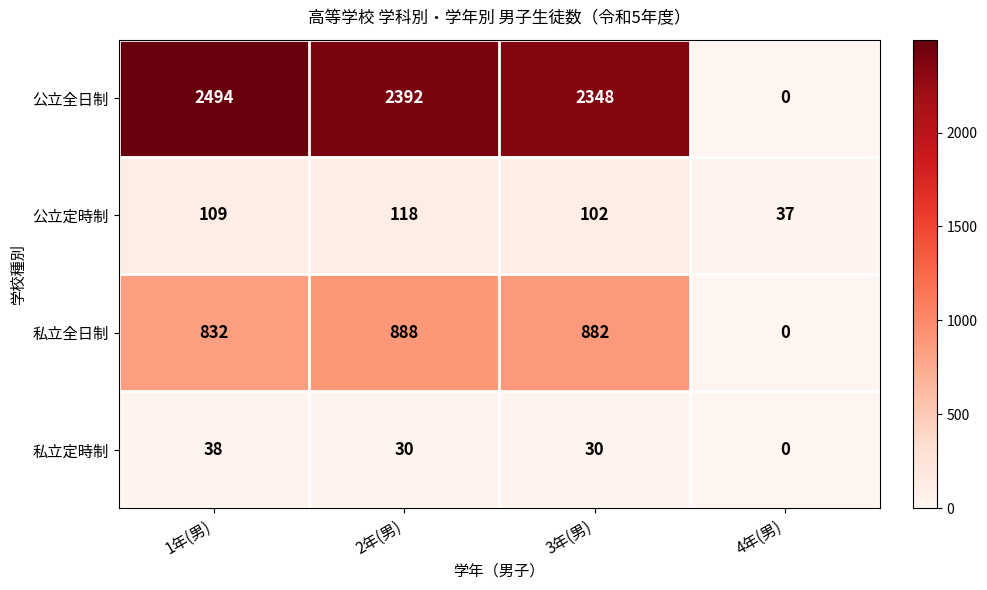

The 公立全日制 series shows 1224 at 1年(男). True or false?

False